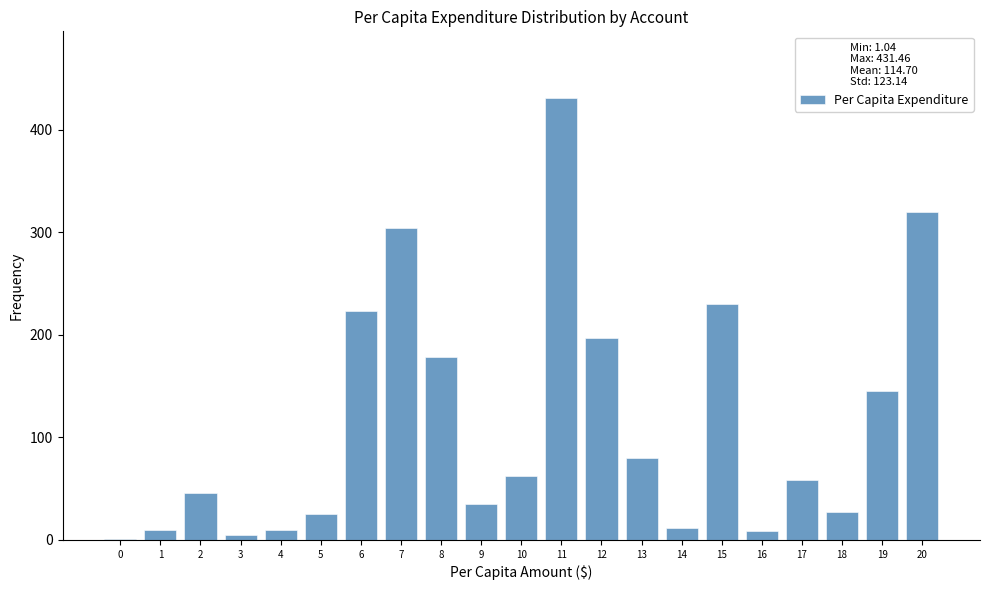

The chart shows a value of 330.1 at 12. True or false?

False